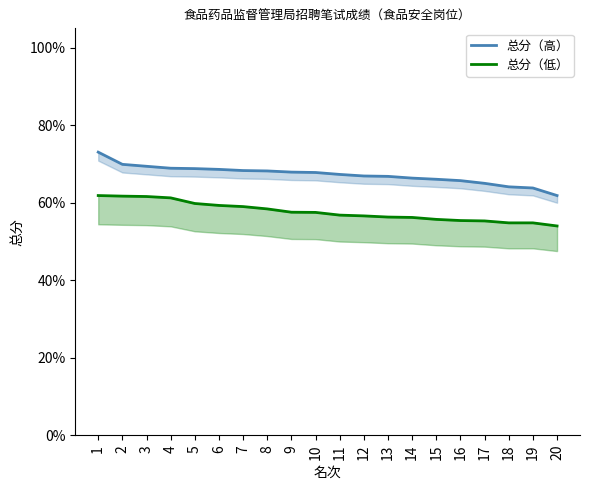

List the series in order of their peak value, highest first.

总分（高）, 总分（低）